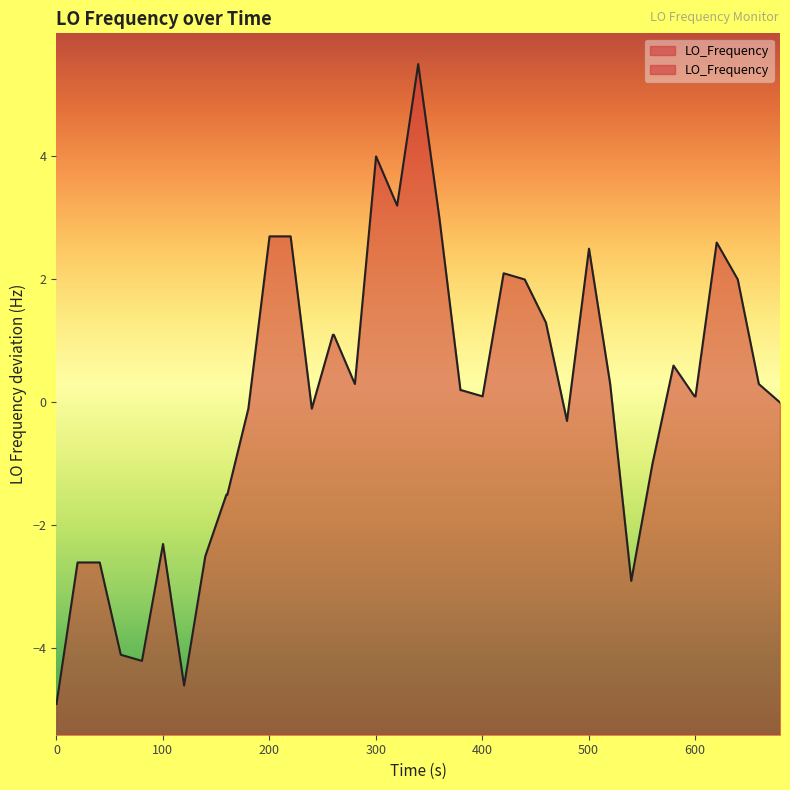

Is it true that the value at 32 is -0.5?

False